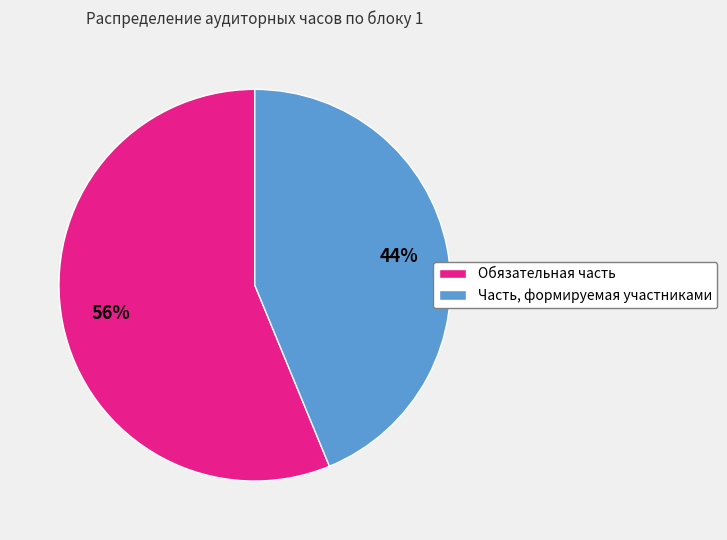

To the nearest percent, what percentage of the pie is Часть, формируемая участниками?

44%